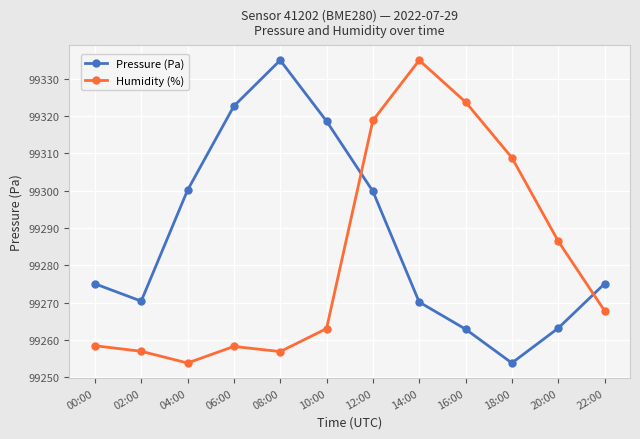

What is the difference between the highest and lowest values at 02:00?

13.4